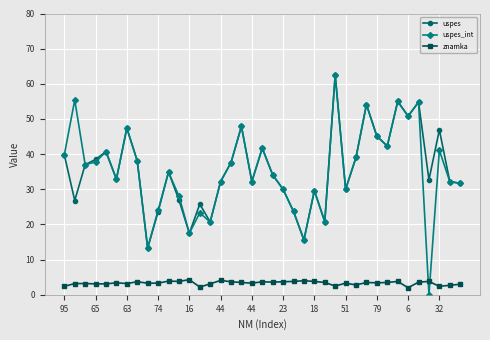

Which series has the largest range (max minus min)?

uspes_int